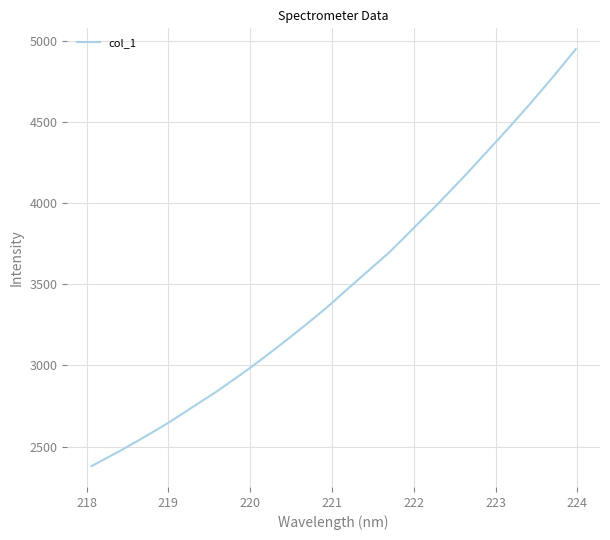

What is the smallest value displayed?

2379.0